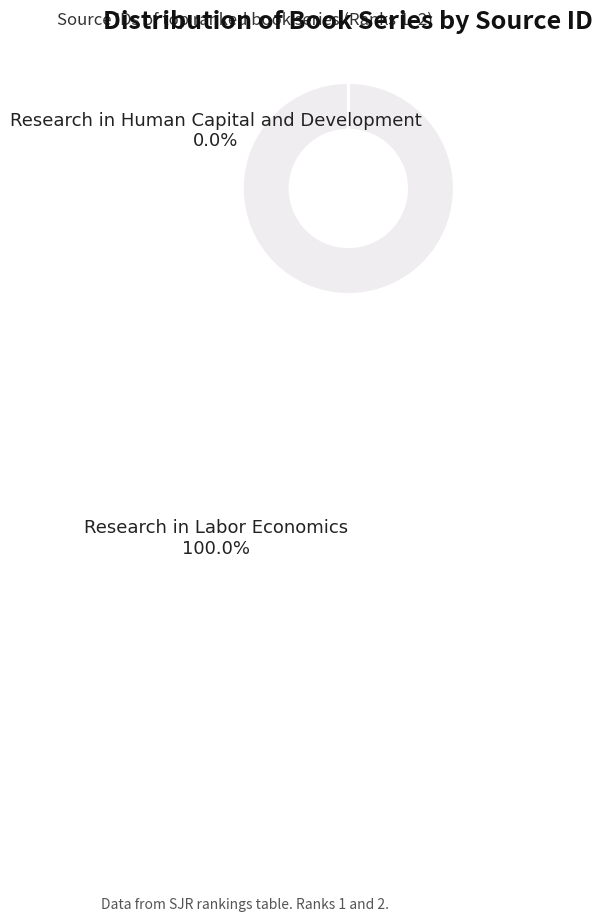

What is the largest slice in the pie chart?

Research in Labor Economics